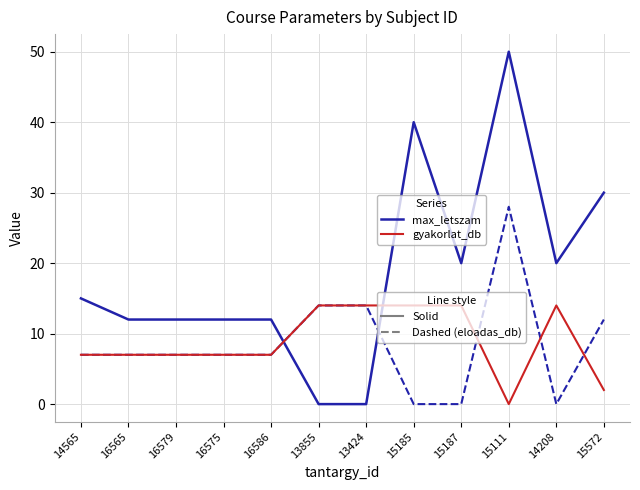

What is the spread (max minus min) of values at 15111?

50